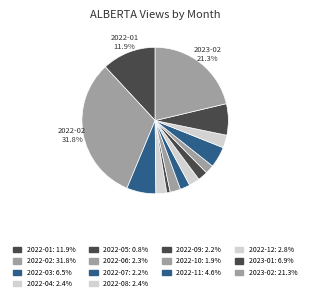

The 2022-10 slice represents 10% of the pie. True or false?

False